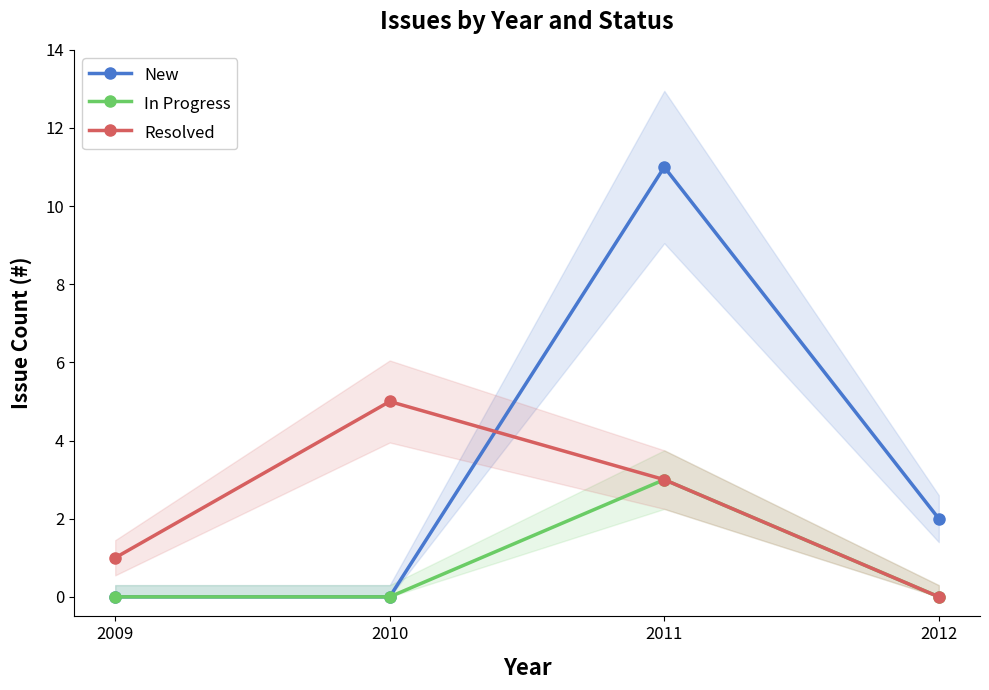

Read the In Progress value at 2011.

3